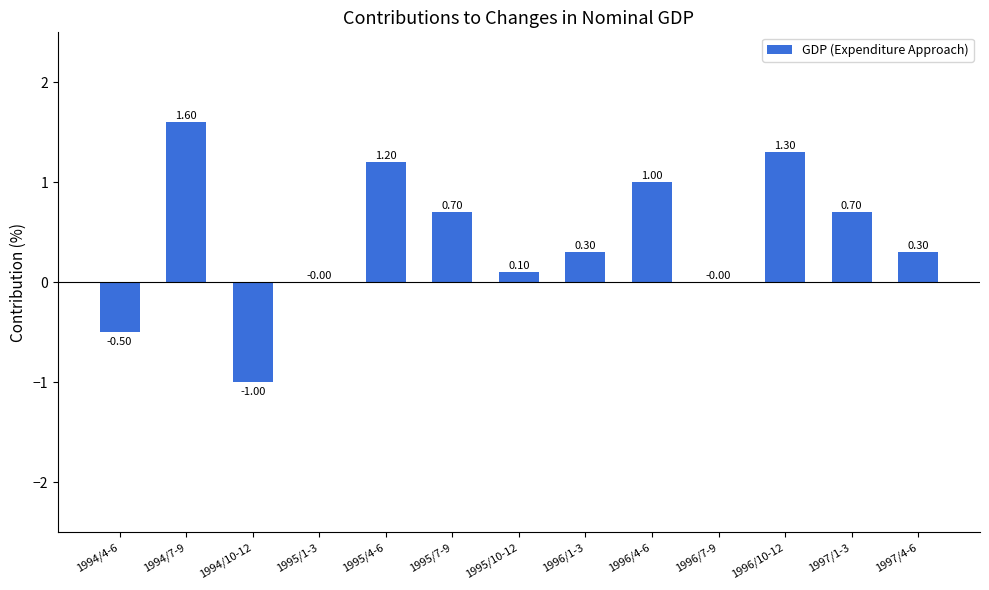

The value at 1995/1-3 is 0.0. True or false?

True